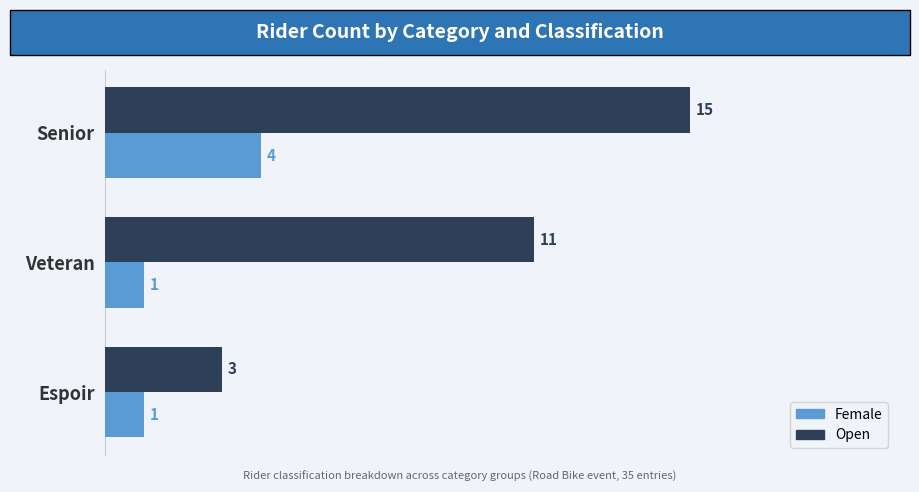

Count the Open values in the range 3 to 15.

3